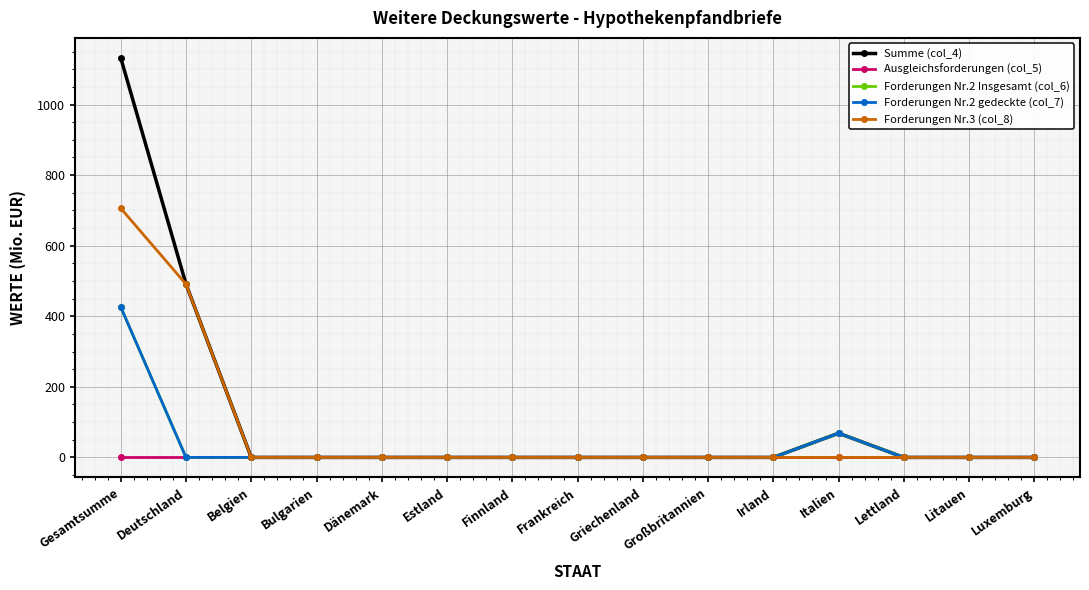

At which label is Forderungen Nr.3 (col_8) closest to 353?

Deutschland